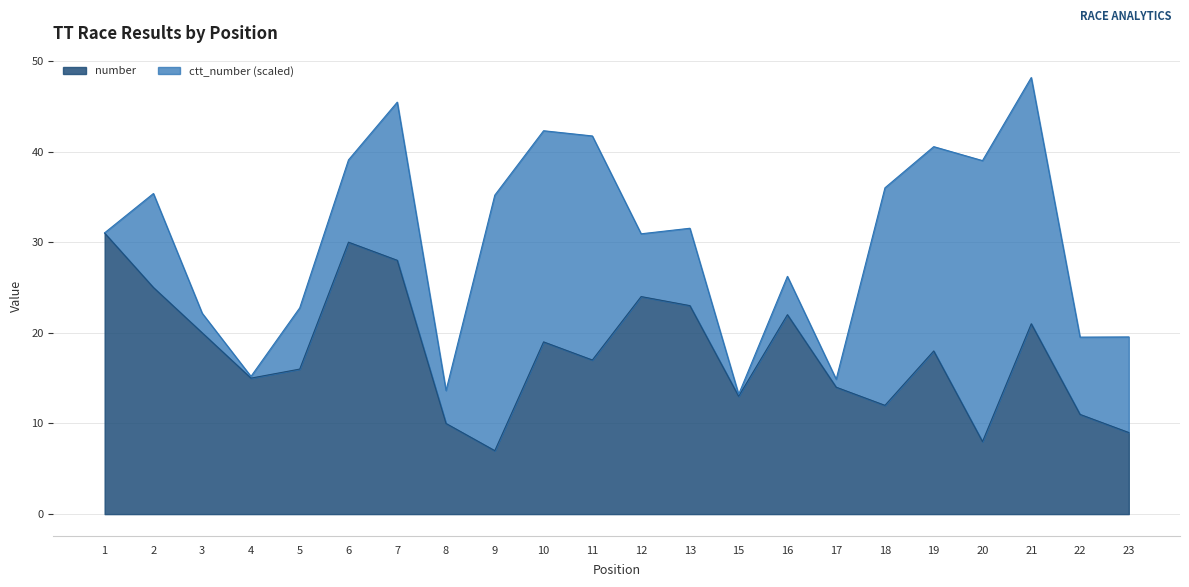

The value at 1 is 31. True or false?

True